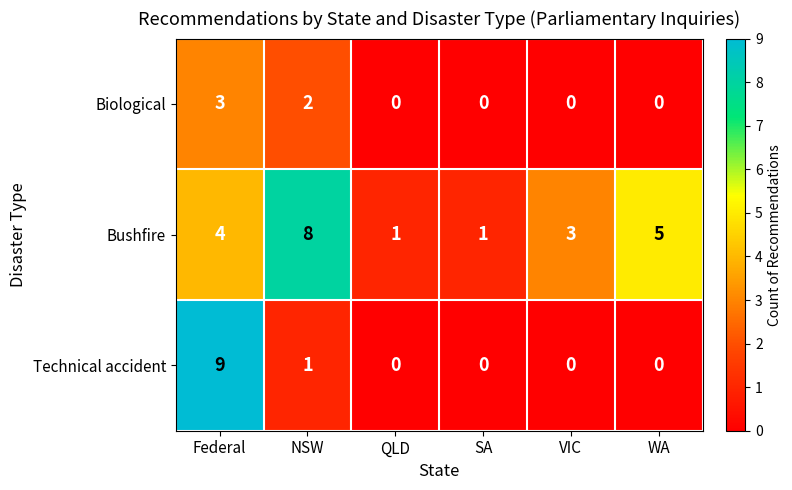

What is the greatest value displayed?

9